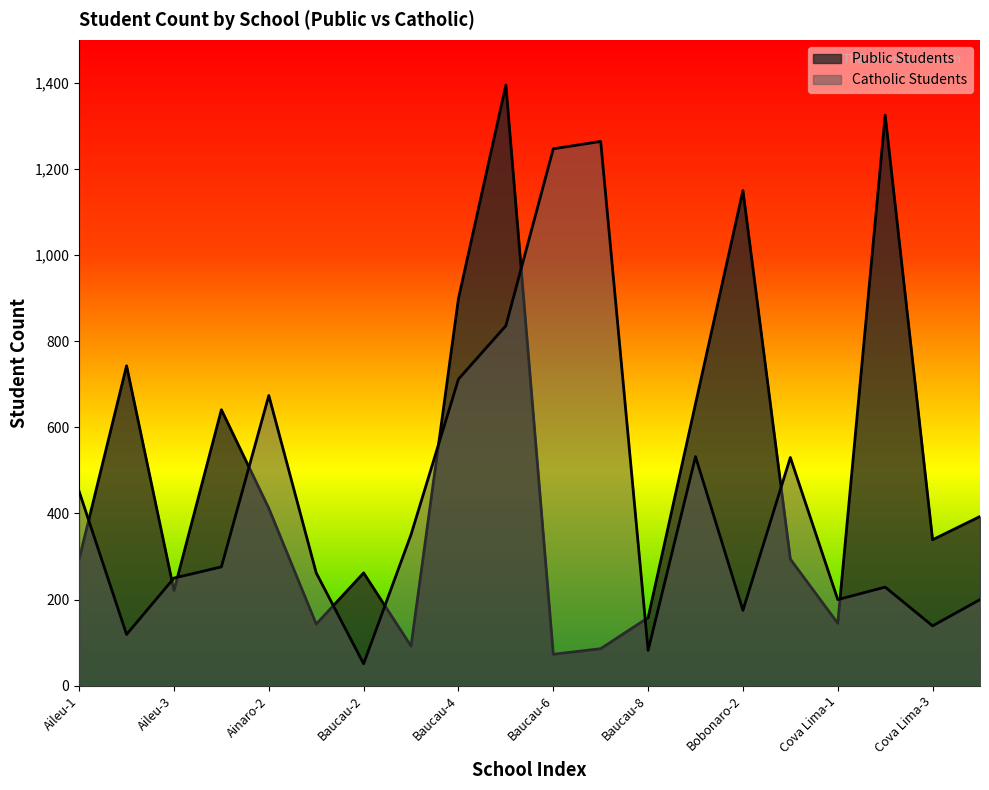

At how many categories does at least one series exceed 1172?

4